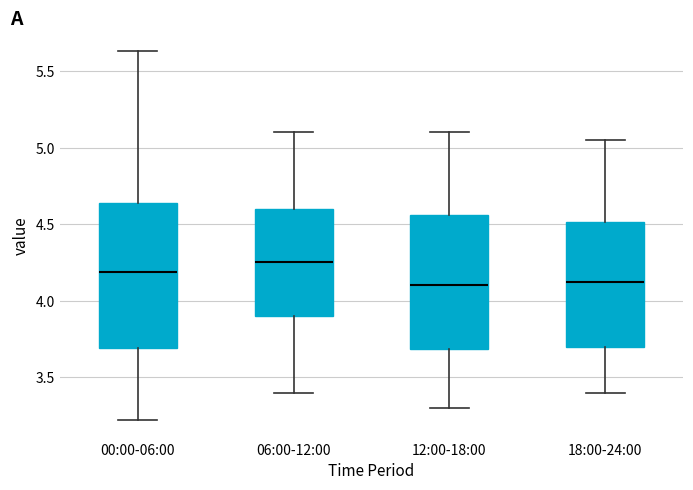

Comparing the boxes themselves (not the whiskers), which one is the tallest?

00:00-06:00